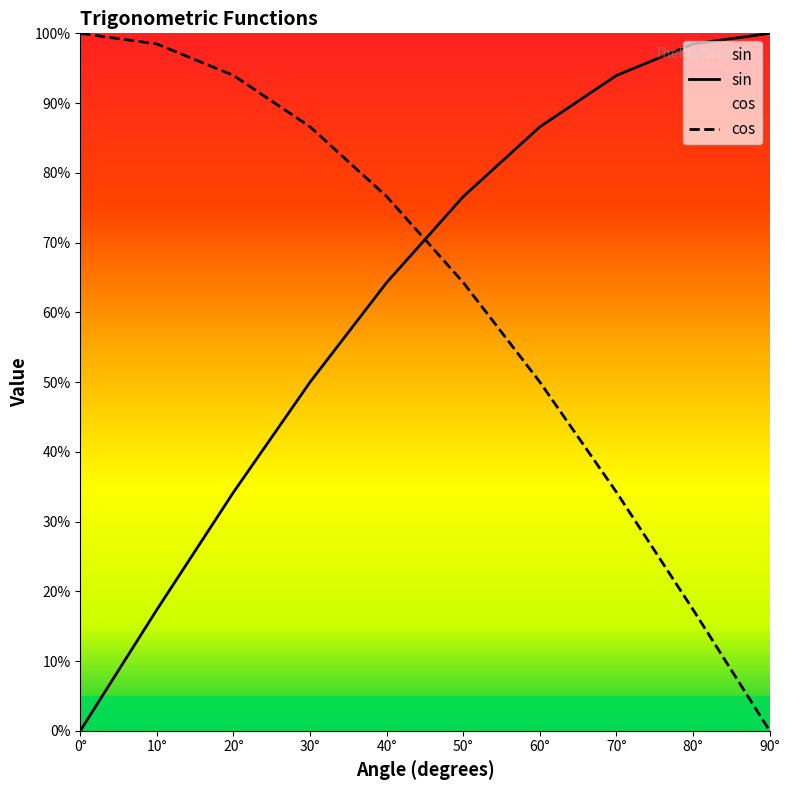

True or false: sin and cos cross at least once.

True